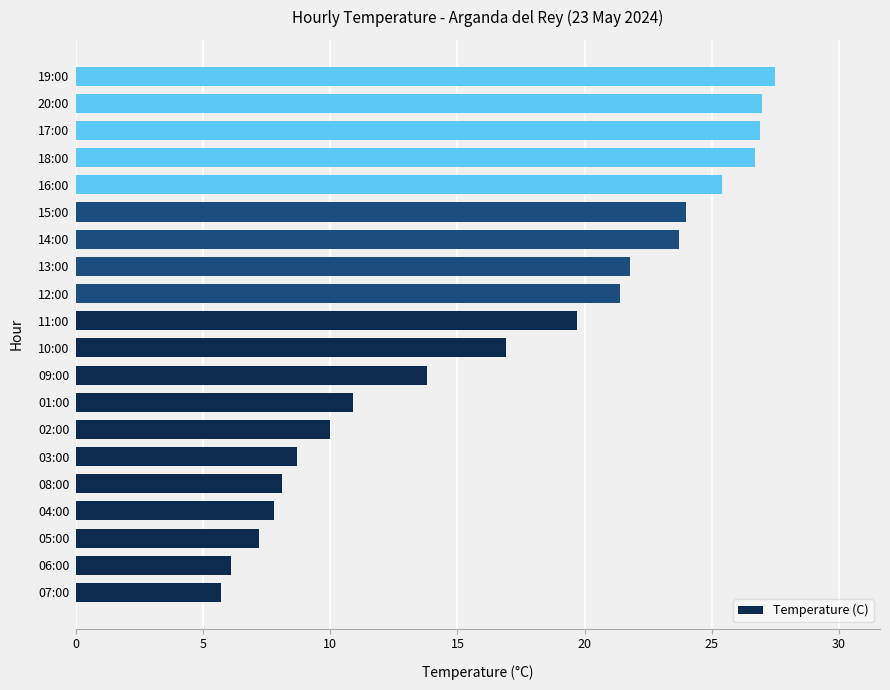

The chart shows a value of 7.6 at 01:00. True or false?

False